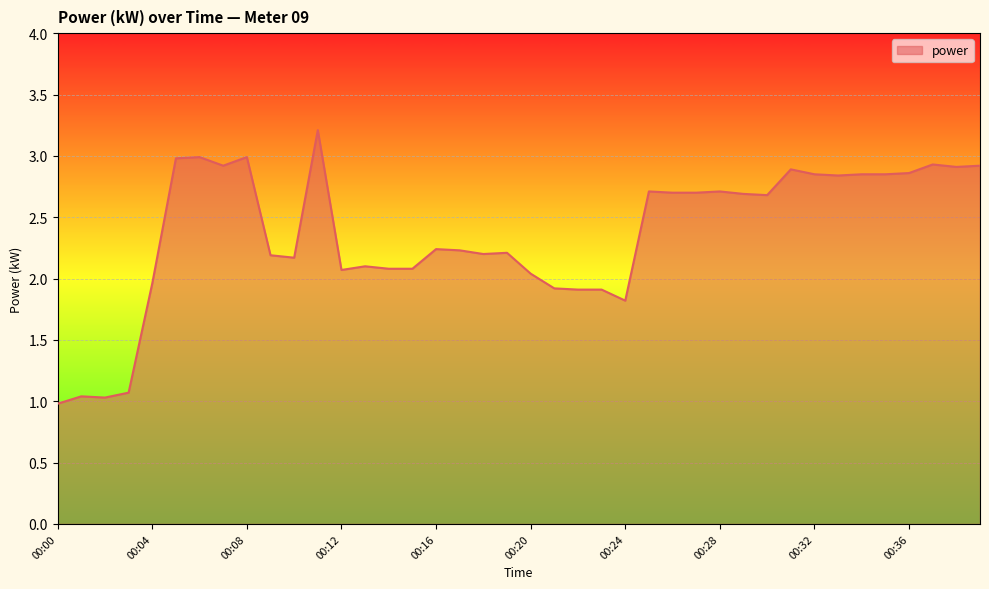

What is the maximum value shown in the chart?

3.2